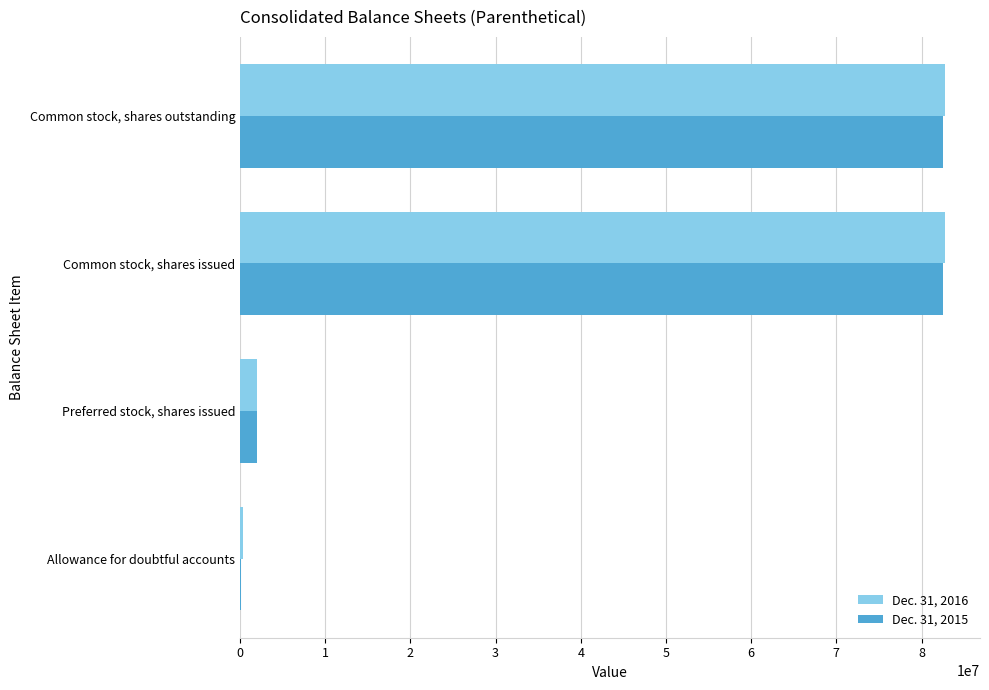

Between Preferred stock, shares issued and Common stock, shares outstanding, which series saw the biggest shift?

Dec. 31, 2016